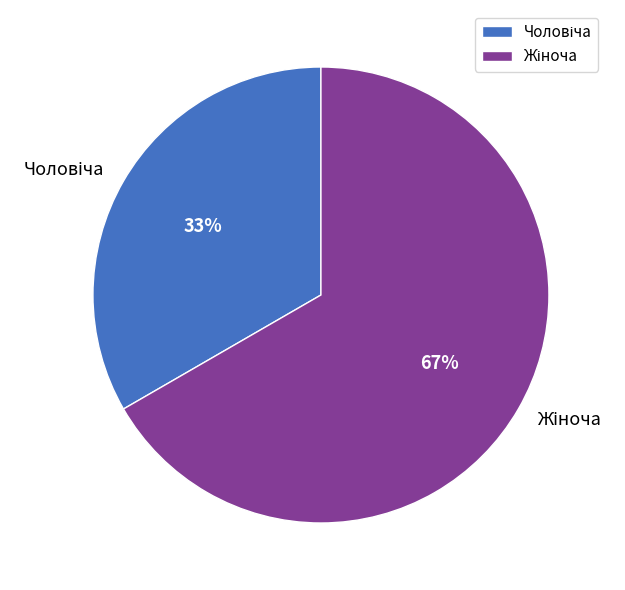

Is there any slice that represents more than half of the pie?

Yes